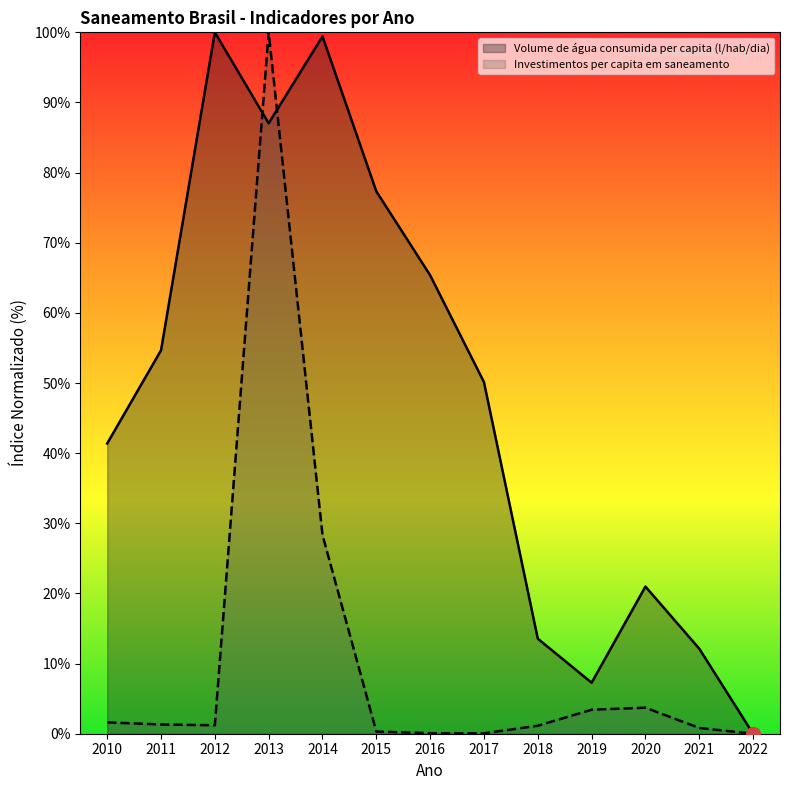

Where does the Volume de água consumida per capita (l/hab/dia) series first go above 50?

2011